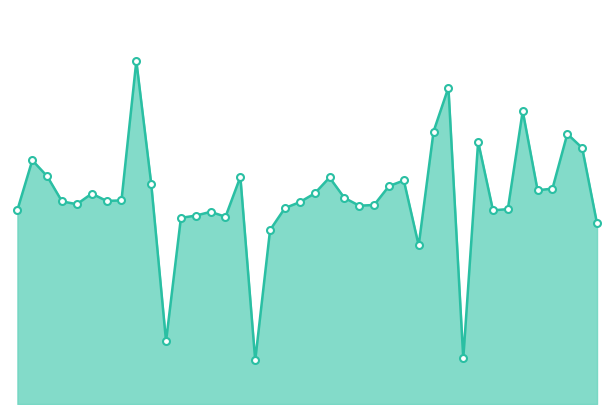

What is the difference between the maximum and minimum values?

10.1